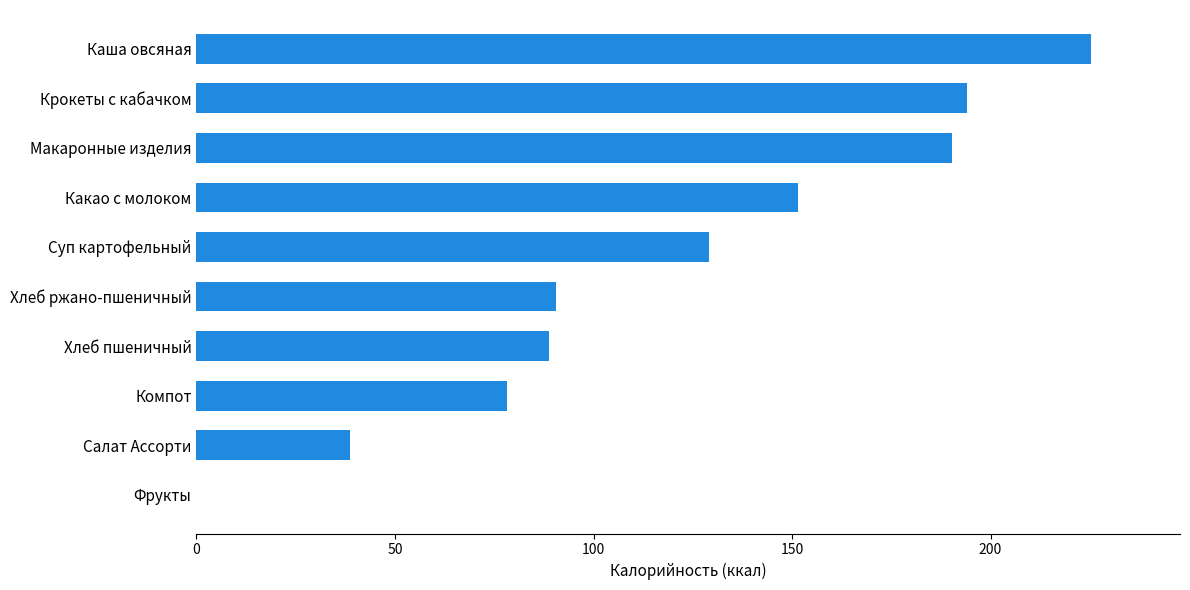

What is the sum of all values?

1186.4